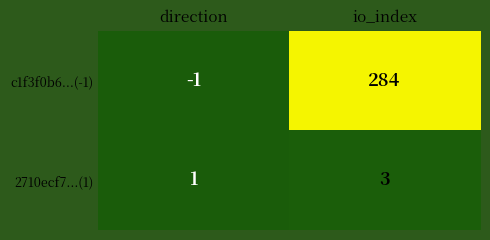

What is the sum of the c1f3f0b6...(-1) values at direction and io_index?

283